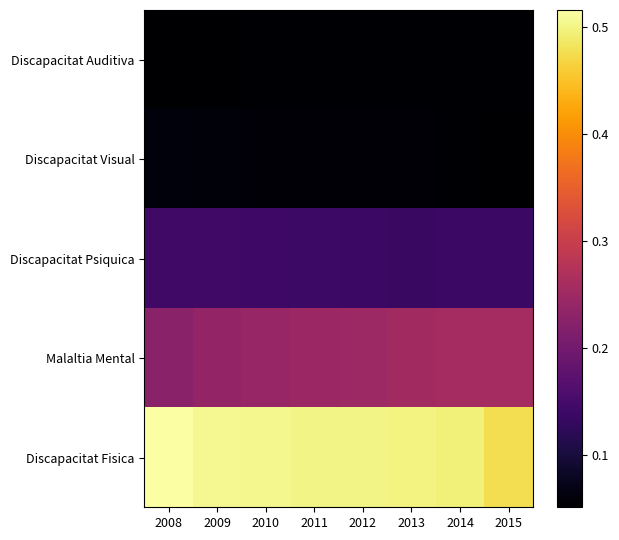

At 2014, list the series in order from smallest to largest.

Discapacitat Visual, Discapacitat Auditiva, Discapacitat Psiquica, Malaltia Mental, Discapacitat Fisica